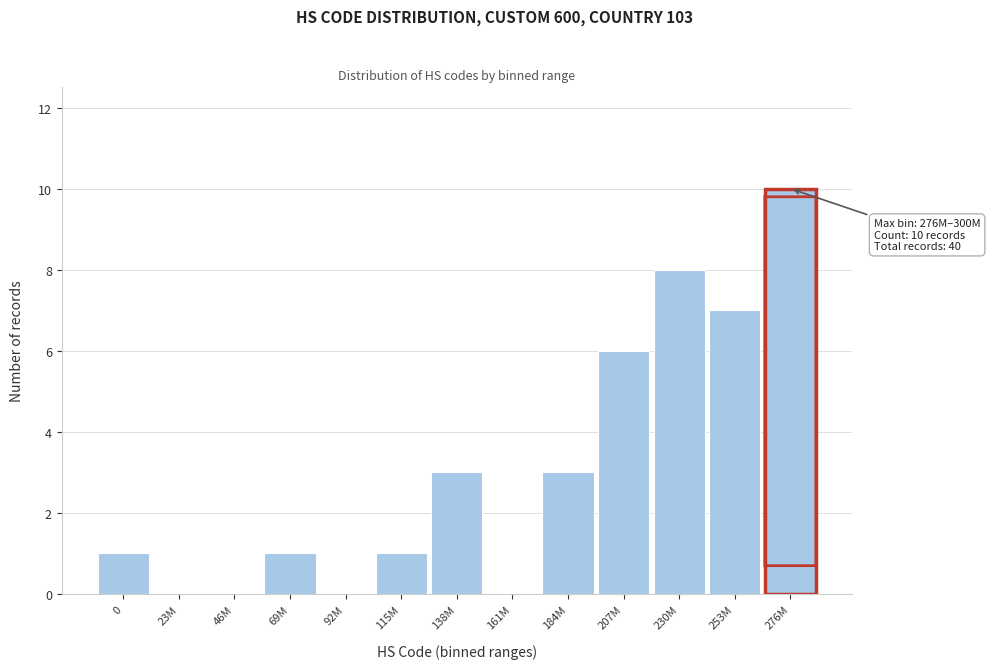

Reading left to right, list all the values displayed in this chart.

0=1	23M=0	46M=0	69M=1	92M=0	115M=1	138M=3	161M=0	184M=3	207M=6	230M=8	253M=7	276M=10